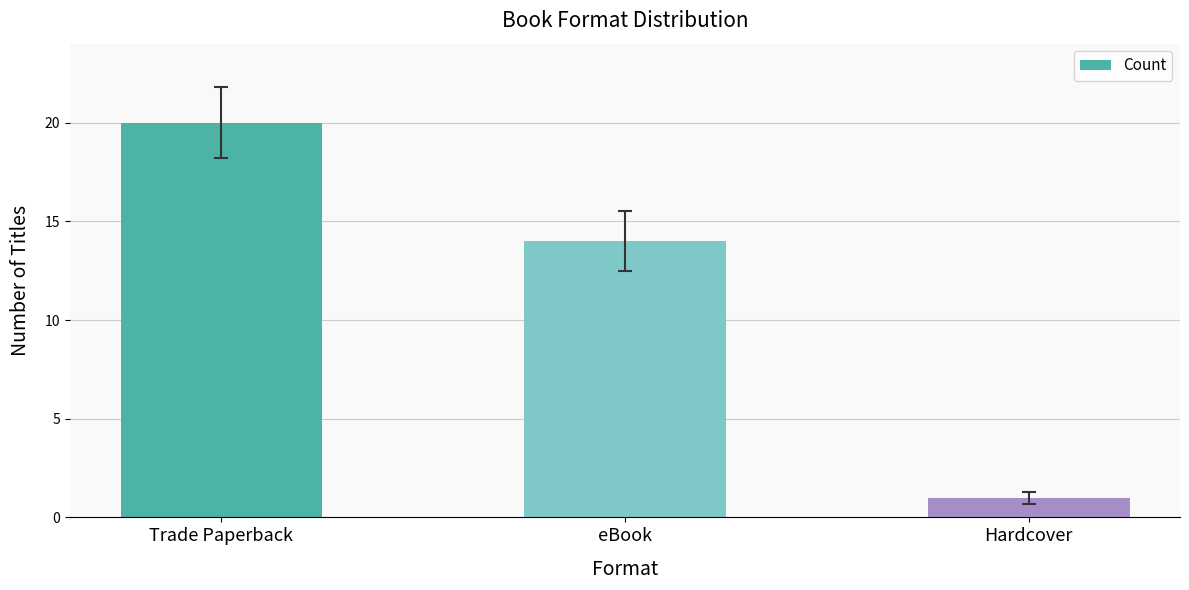

List the labels in order of value, largest first.

Trade Paperback, eBook, Hardcover